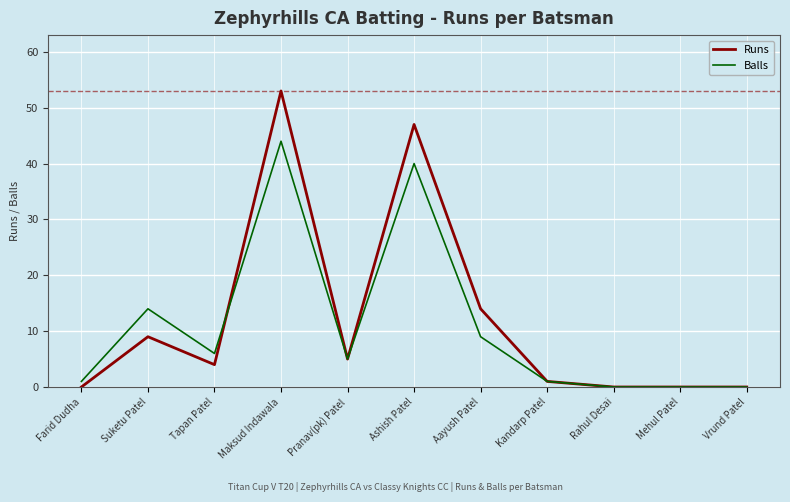

Which series has the widest spread of values?

Runs